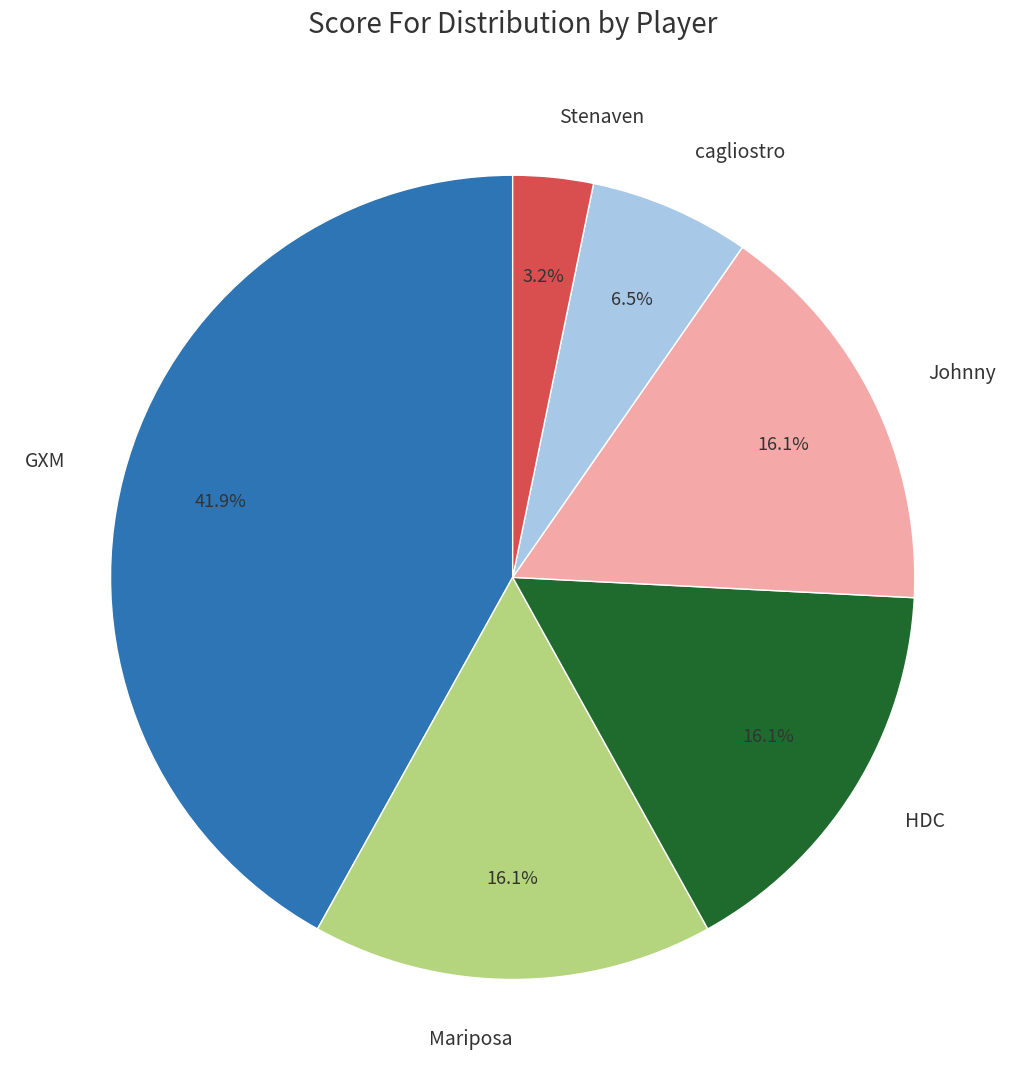

Is Stenaven the majority of the pie?

No